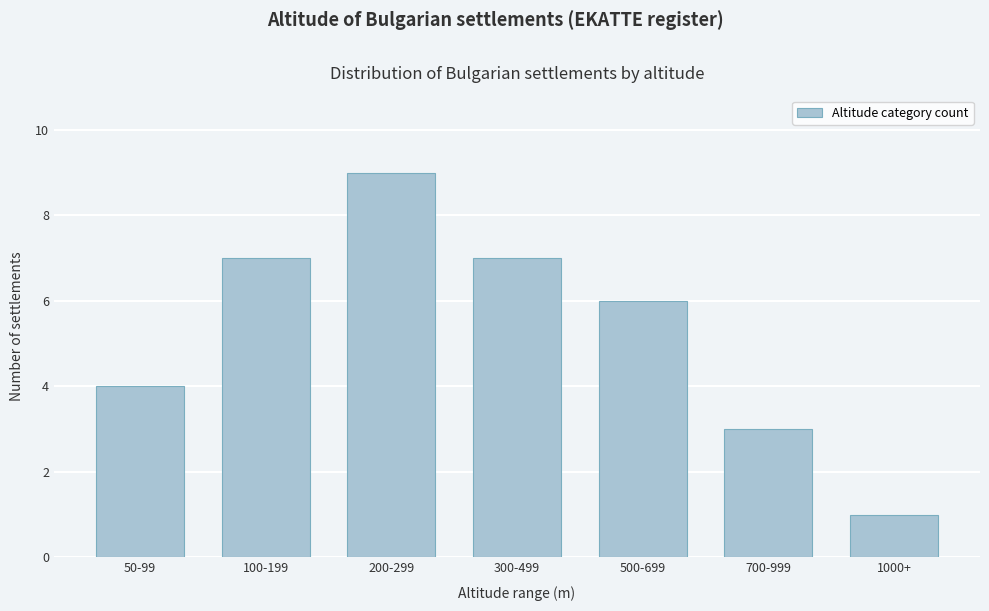

Reading right to left, transcribe all the data shown in this chart.

1000+=1	700-999=3	500-699=6	300-499=7	200-299=9	100-199=7	50-99=4